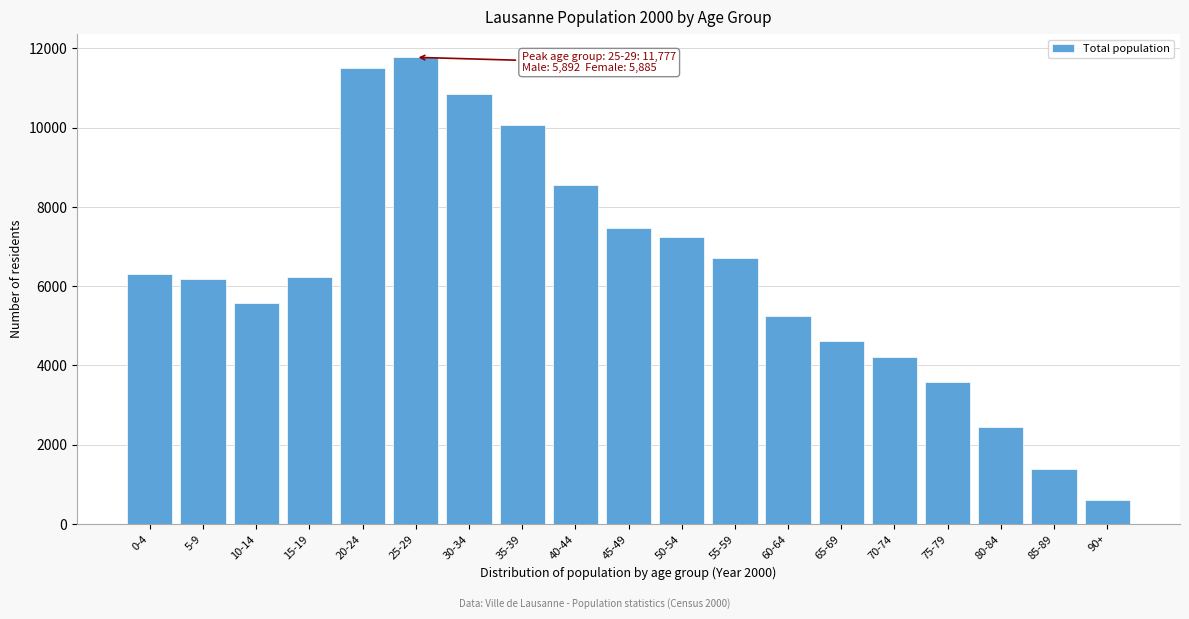

Reading left to right, transcribe all the data shown in this chart.

6307	6174	5575	6235	11511	11777	10849	10065	8553	7461	7236	6705	5246	4626	4224	3591	2441	1393	617